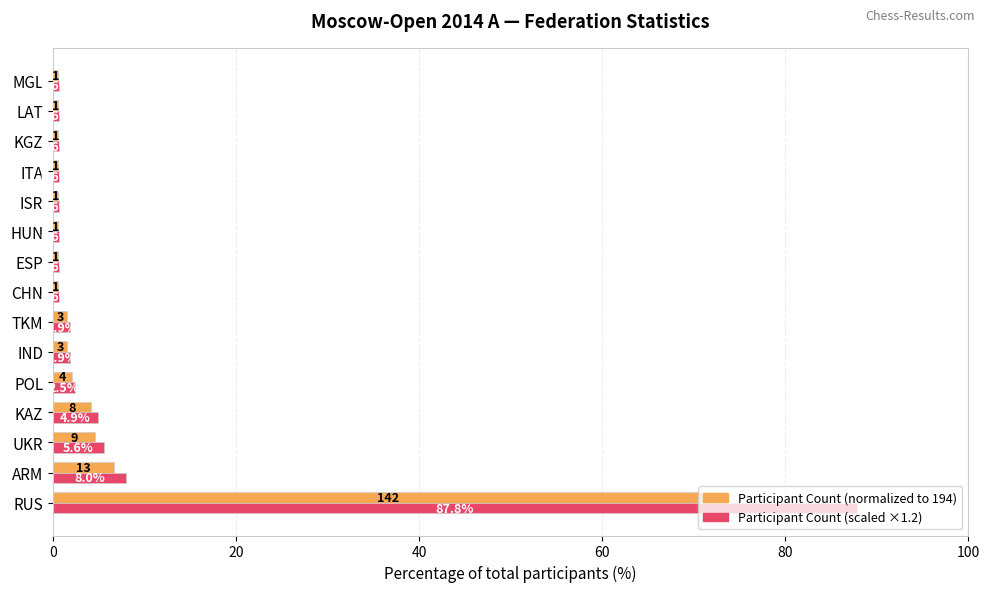

Which category has the highest value across all series?

RUS